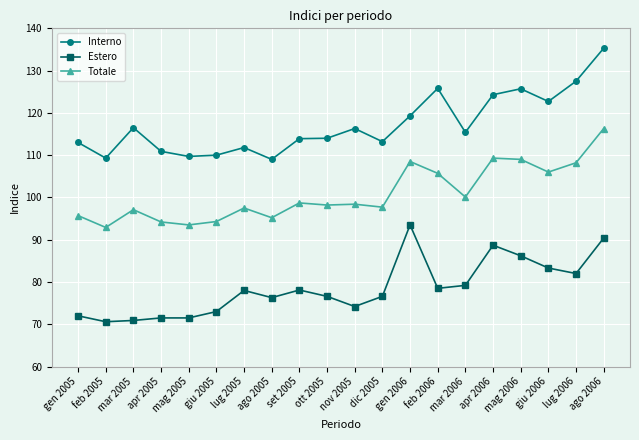

What is the label of the 19th point from the right?

feb 2005